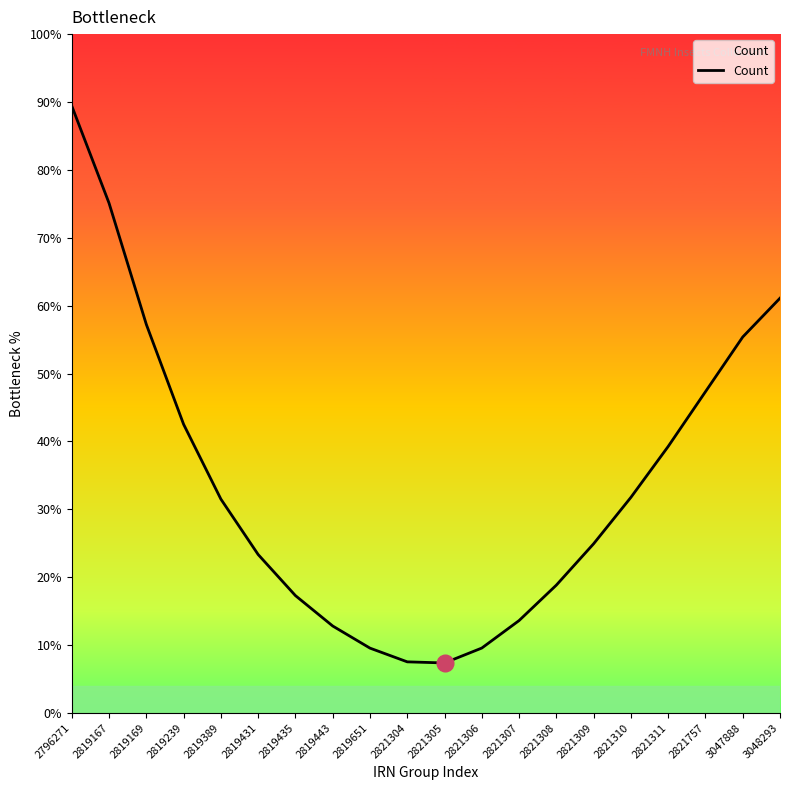

What is the maximum value shown in the chart?

89.4